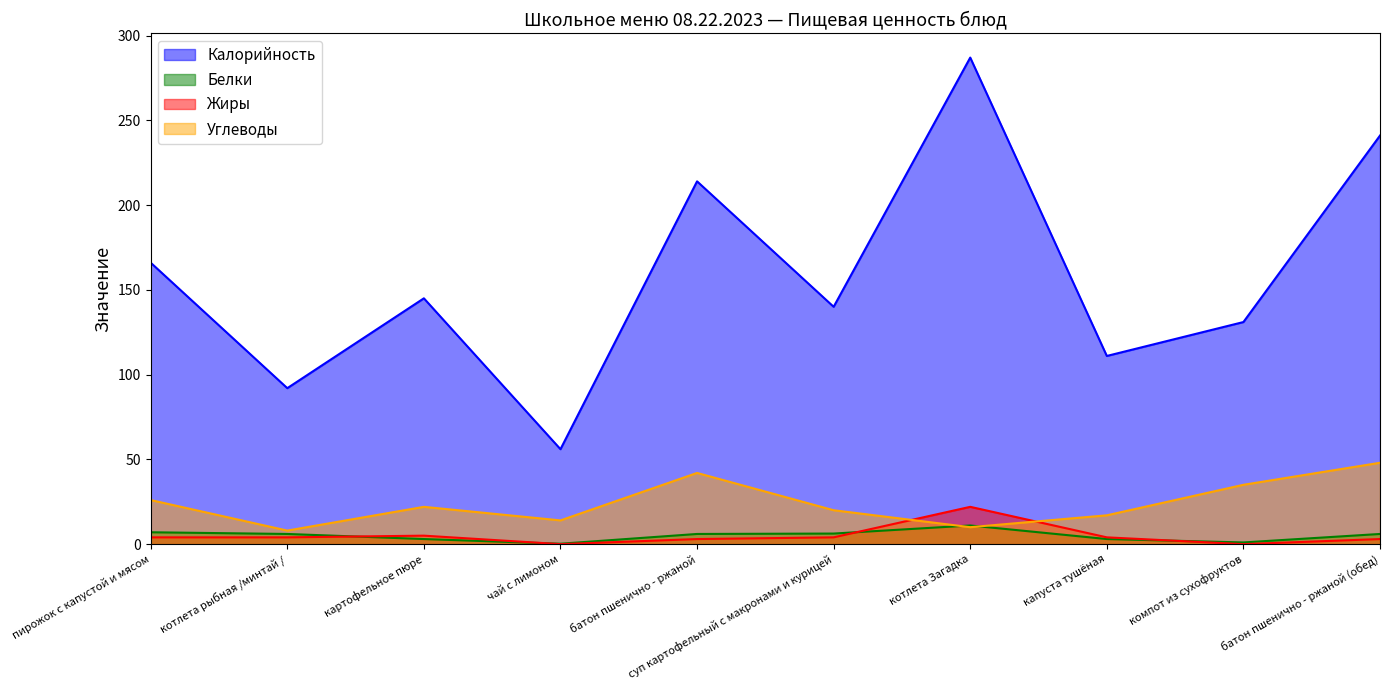

How many categories are shown in the chart?

10